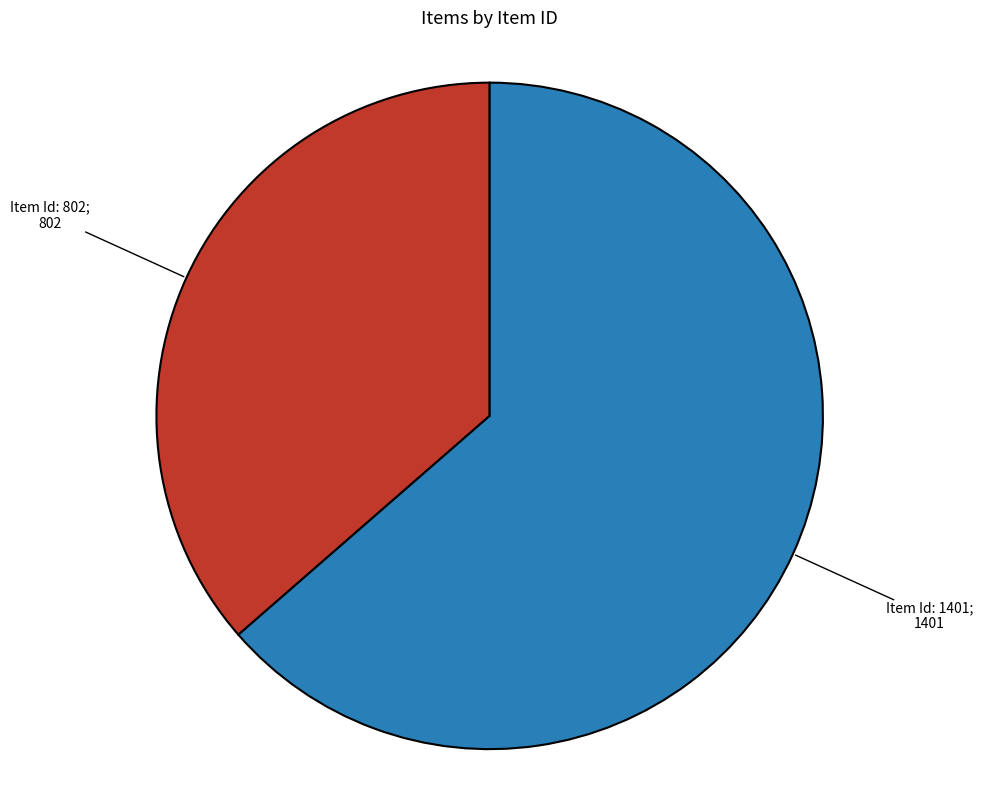

Count the number of slices in the pie.

2